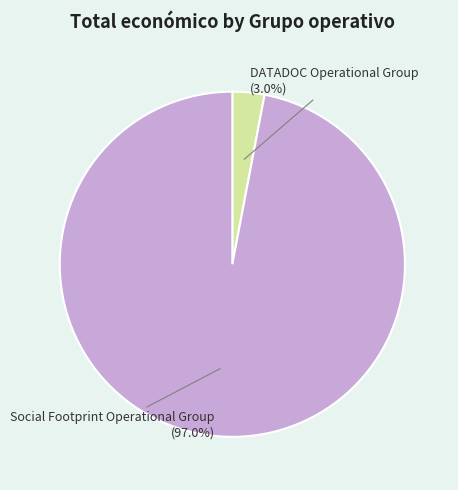

Is Social Footprint Operational Group the majority of the pie?

Yes